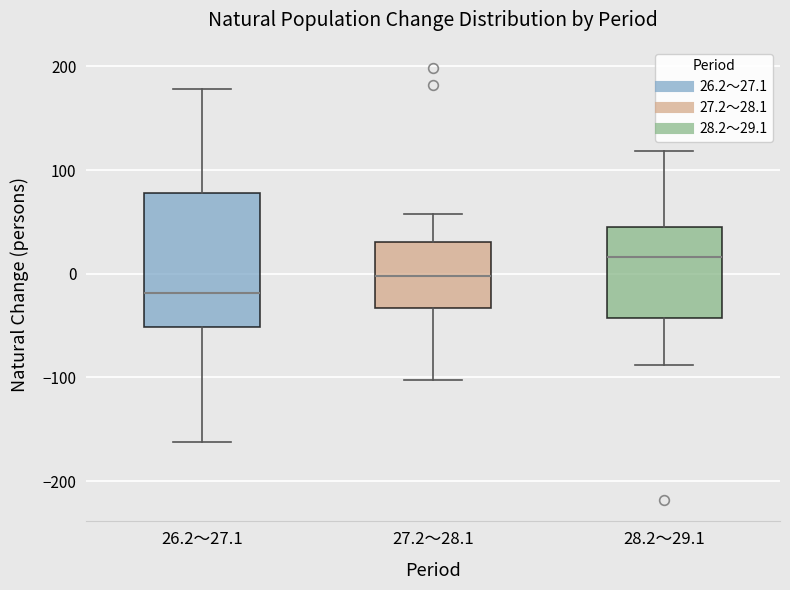

Which box's median line is the lowest?

26.2～27.1